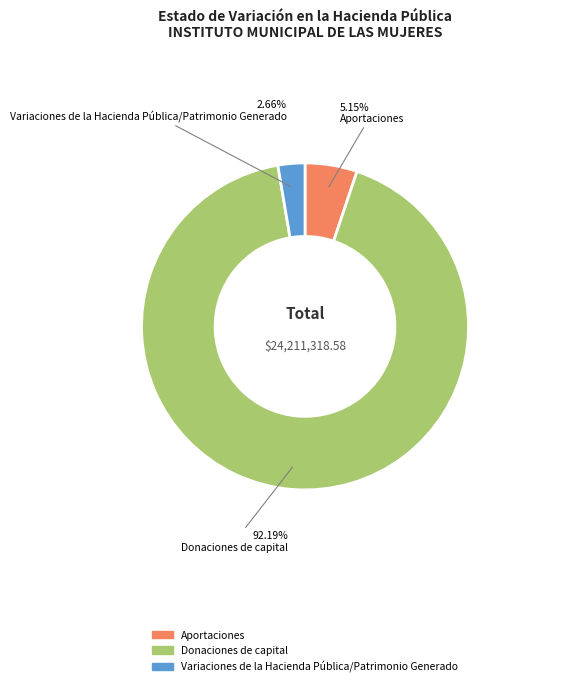

Between Donaciones de capital and Variaciones de la Hacienda Pública/Patrimonio Generado, which is larger?

Donaciones de capital